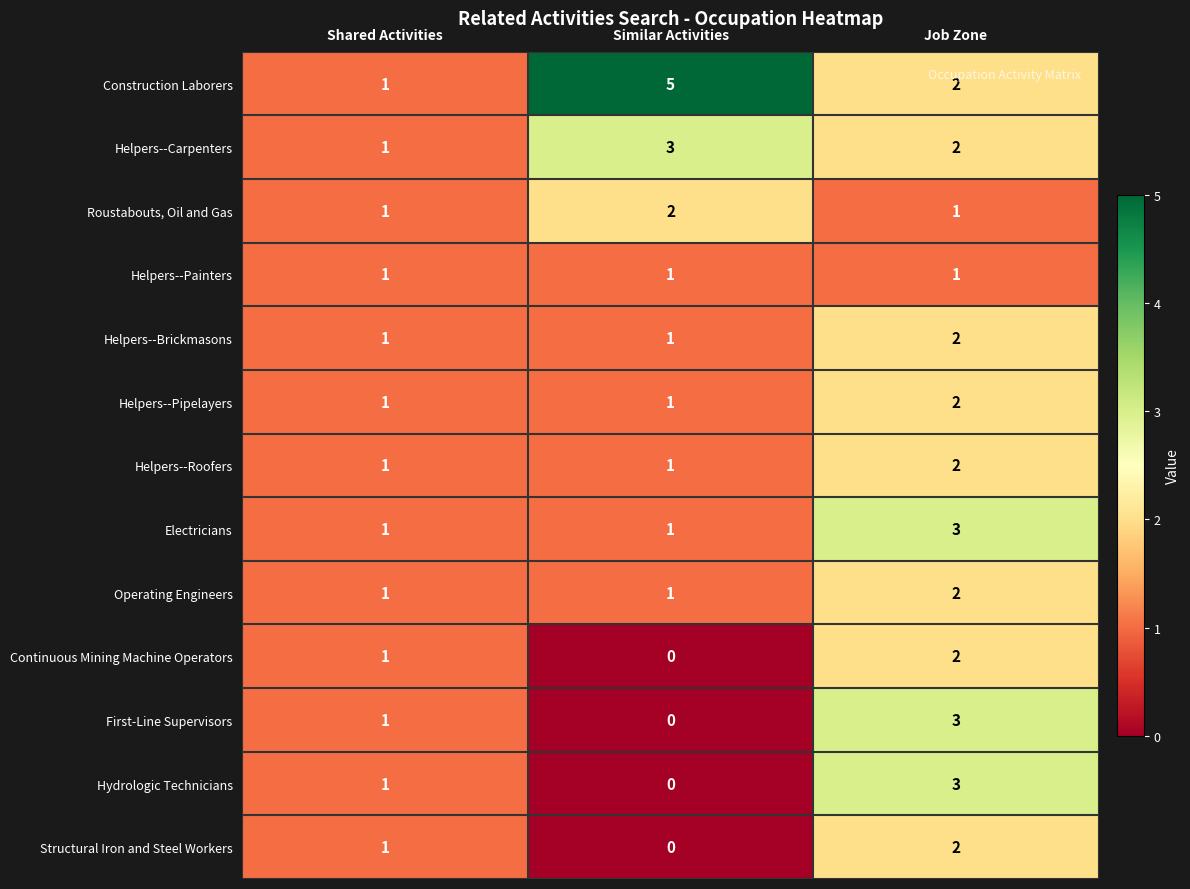

At which label does Construction Laborers first exceed 2?

Similar Activities